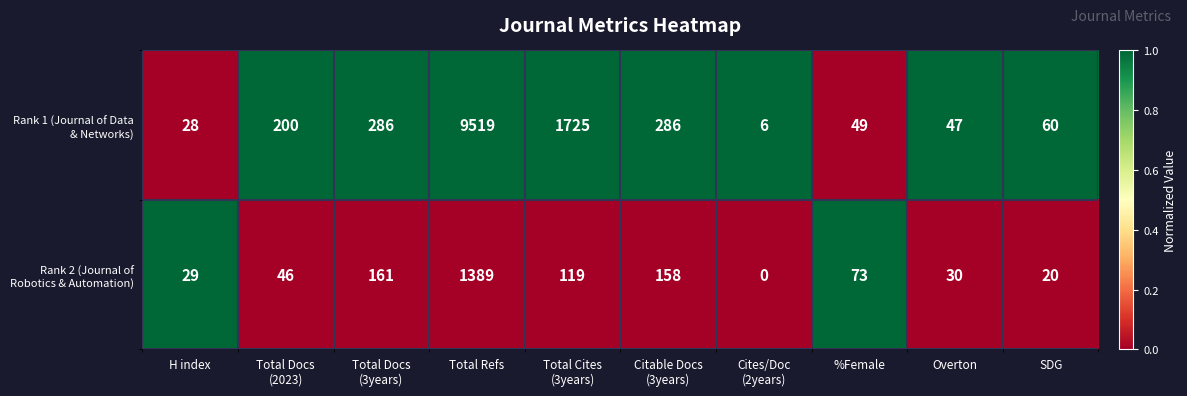

What is the total value across all series at %Female?

122